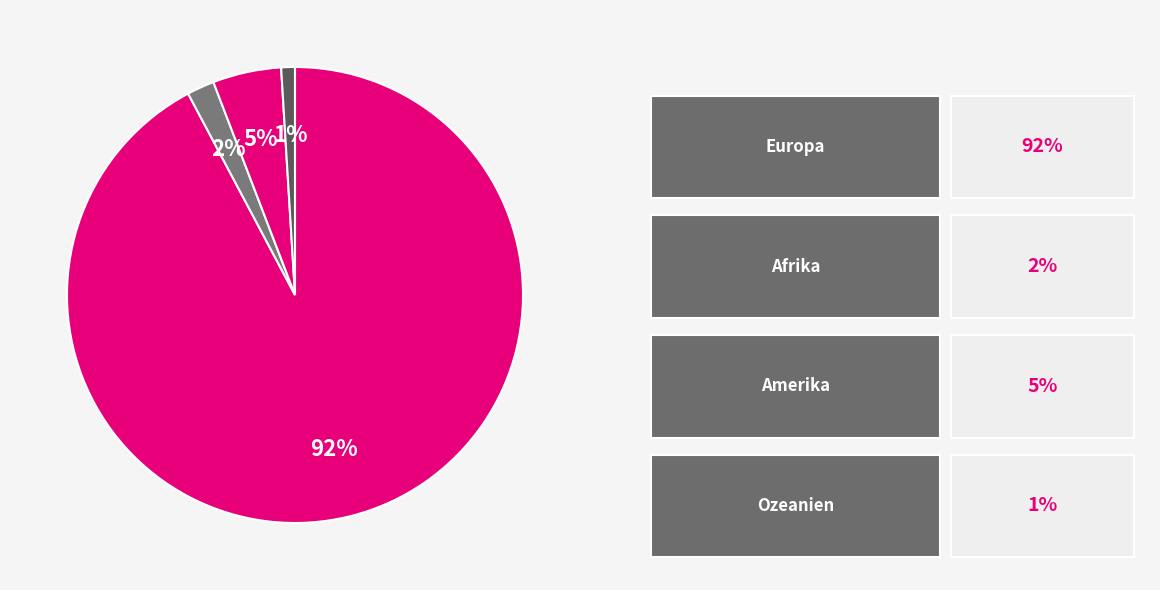

How many segments does this pie chart have?

4